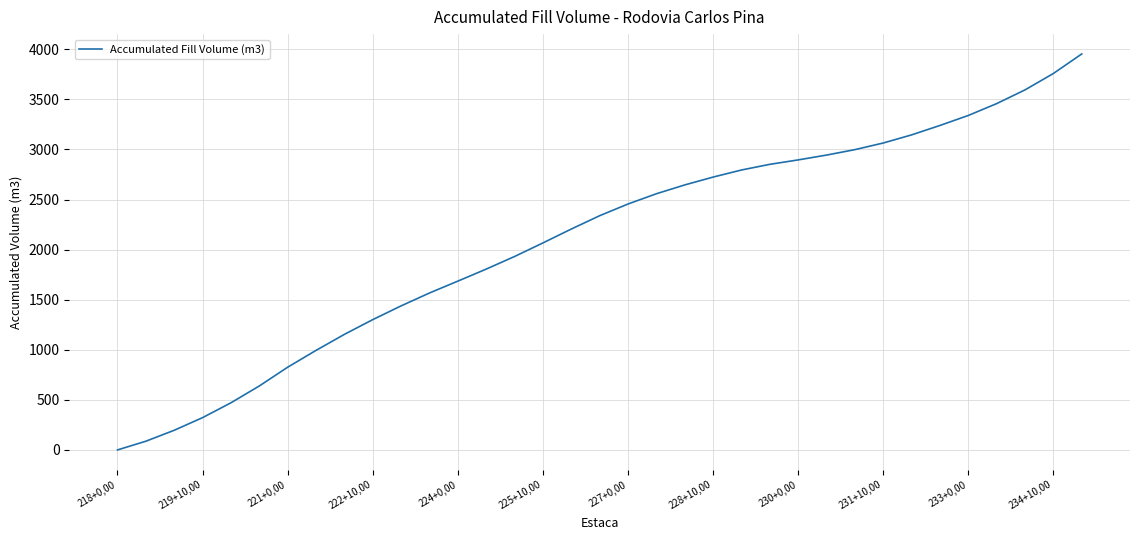

What is the difference between the maximum and minimum values?

3953.7